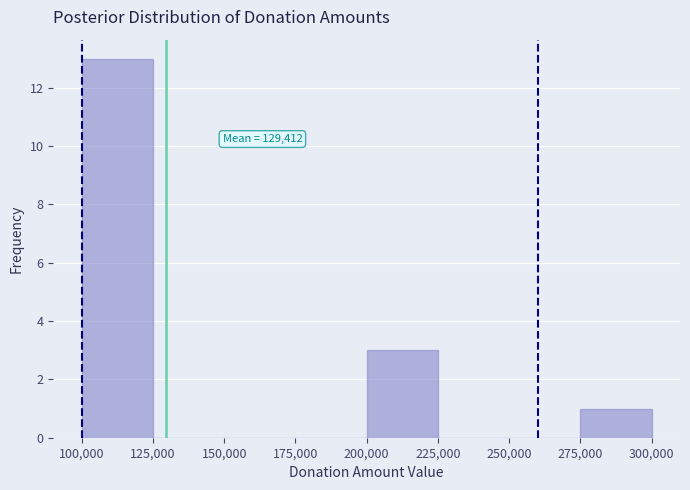

Over which range of the x-axis is the bar tallest?

100,000 to 125,000